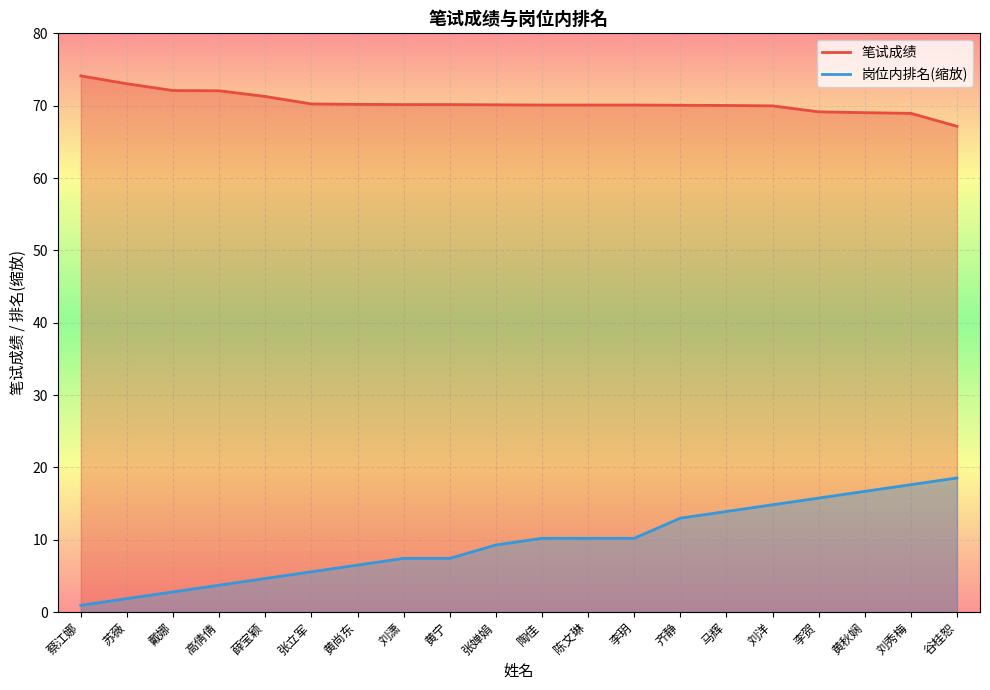

What value does the 岗位内排名 series have at 薛宝颖?

4.6